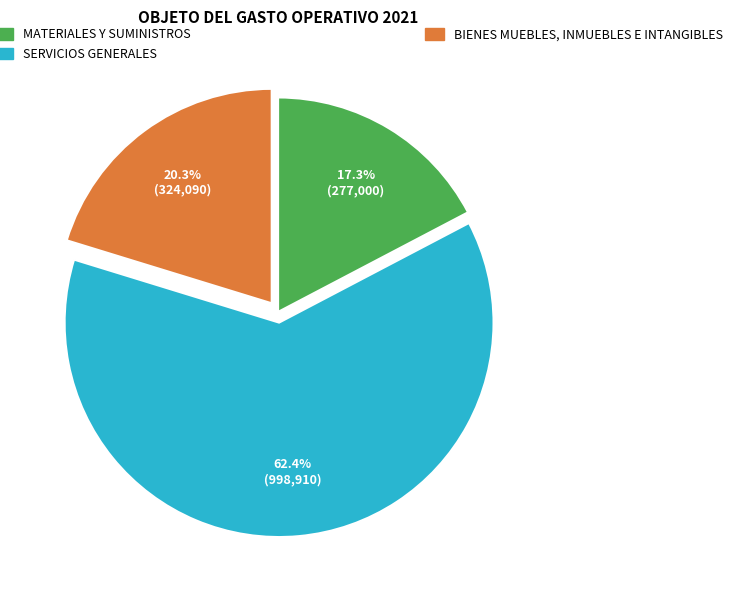

Does any single category account for the majority?

Yes